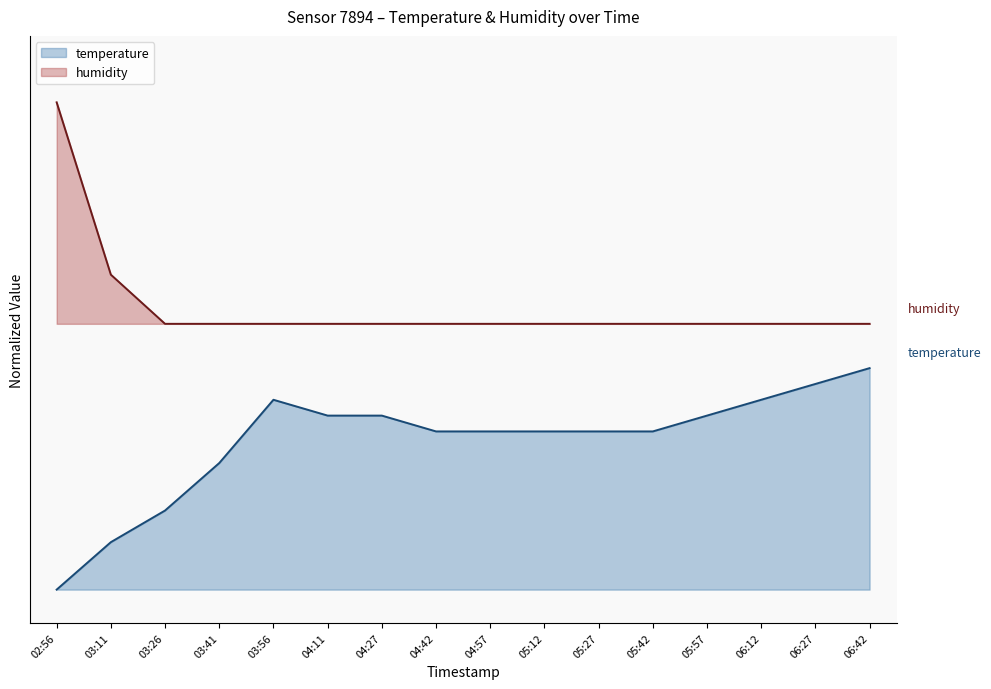

Is the value of temperature at 04:27 greater than the value of humidity at 05:27?

No